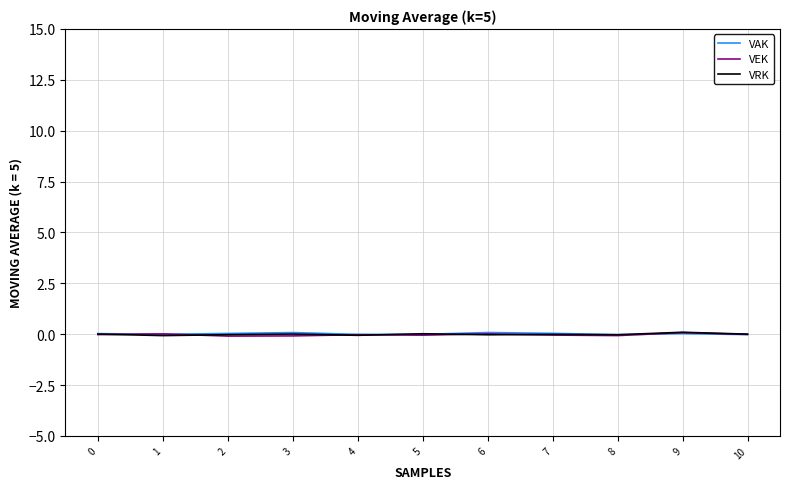

True or false: VRK has a value of 0.0 at 0.

True